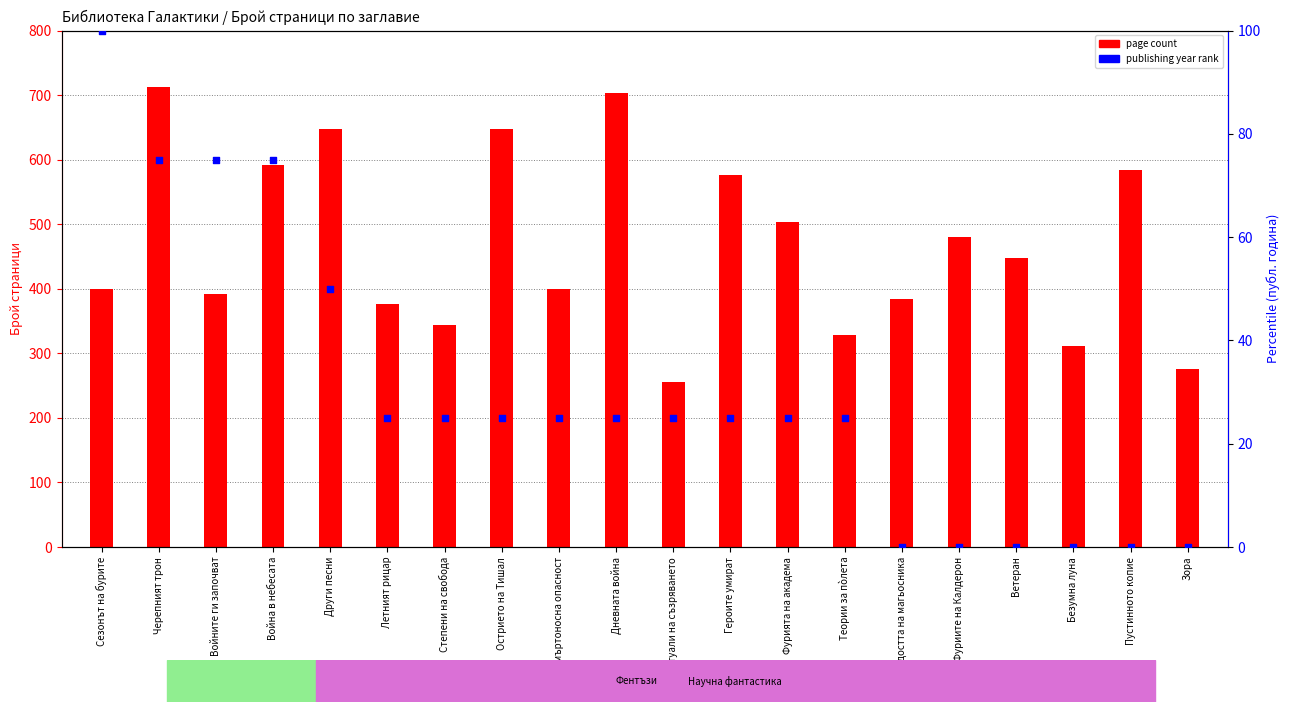

Which series has the largest total across all categories?

page count